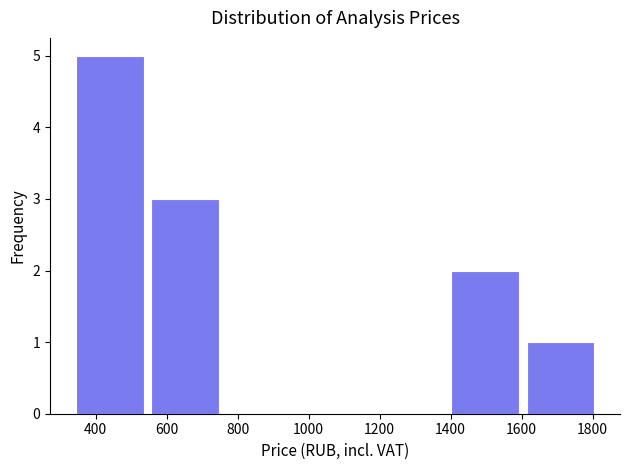

Over which range of the x-axis is the bar tallest?

340 to 540